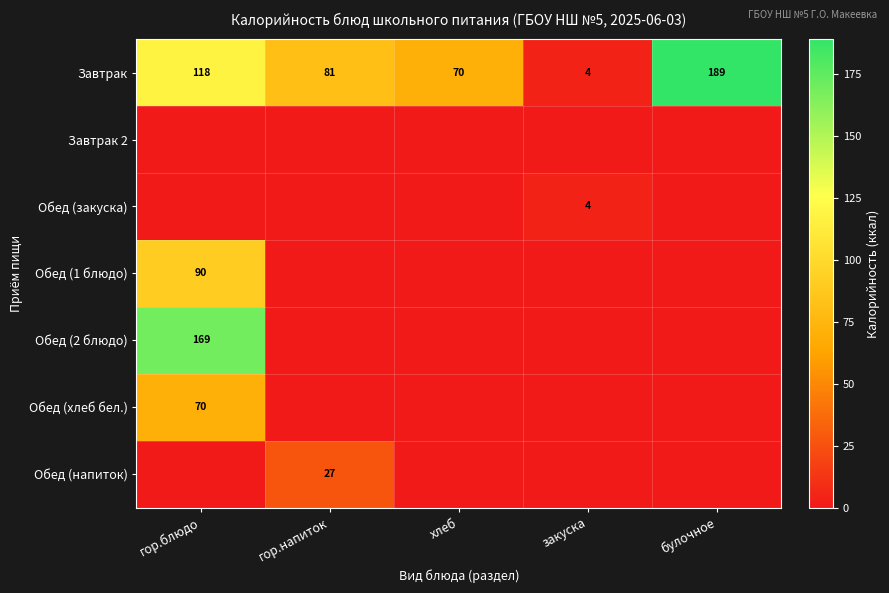

At how many categories does at least one series exceed 56?

4